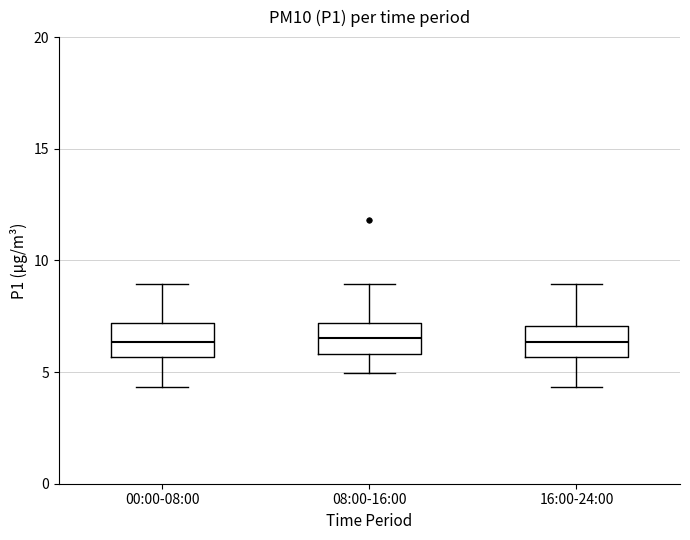

Where is the upper edge of the box for 00:00-08:00 on the y-axis? The values are not printed on the chart, so give them approximately, as read against the axis.

7.0